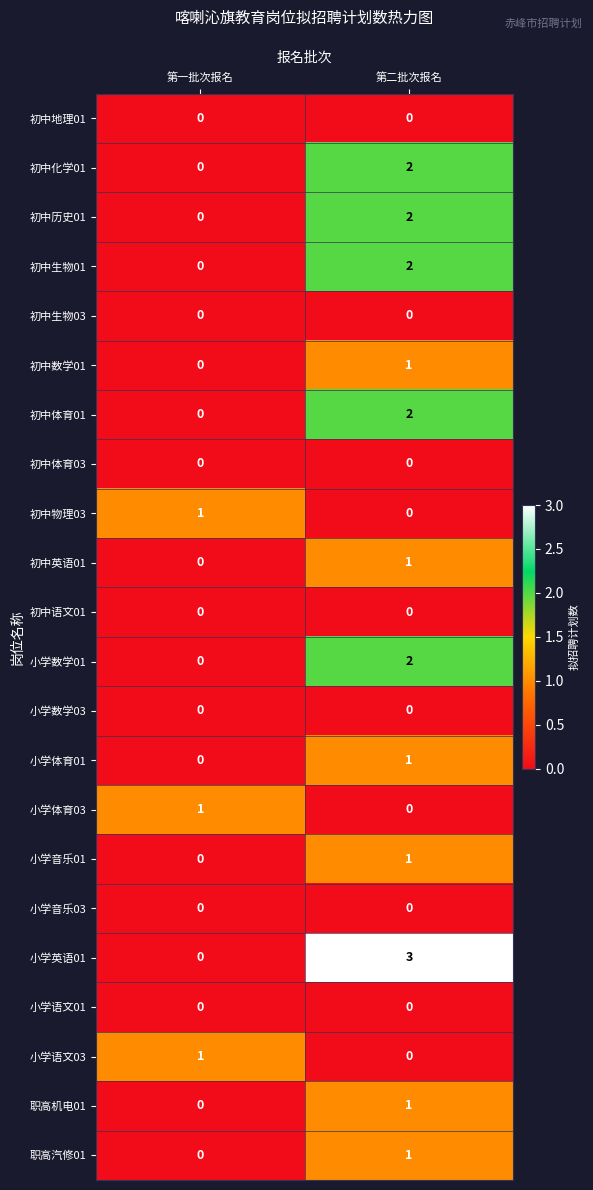

At how many categories does at least one series exceed 0?

2